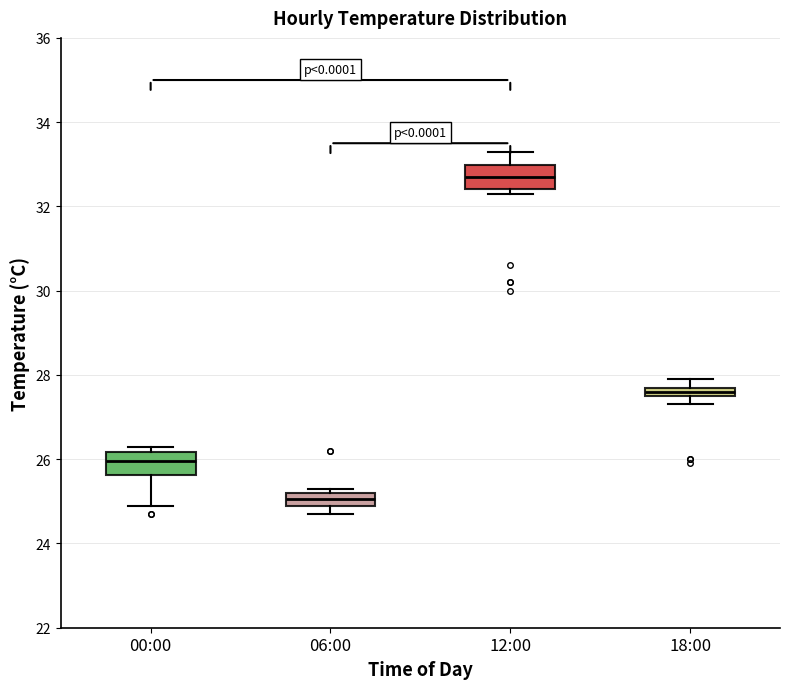

Where is the lower edge of the box for 12:00 on the y-axis? The values are not printed on the chart, so give them approximately, as read against the axis.

32.4